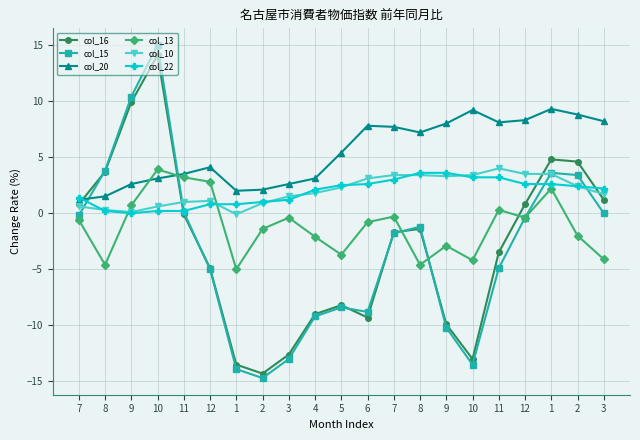

Which has a higher value, 5 or 11?

11